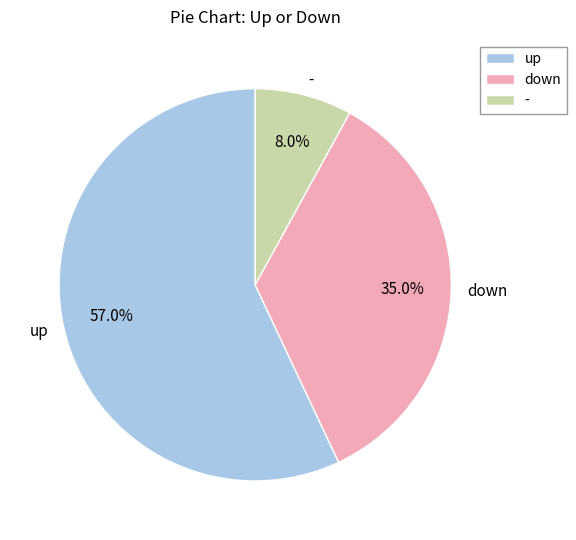

To the nearest percent, what portion does up represent?

57%